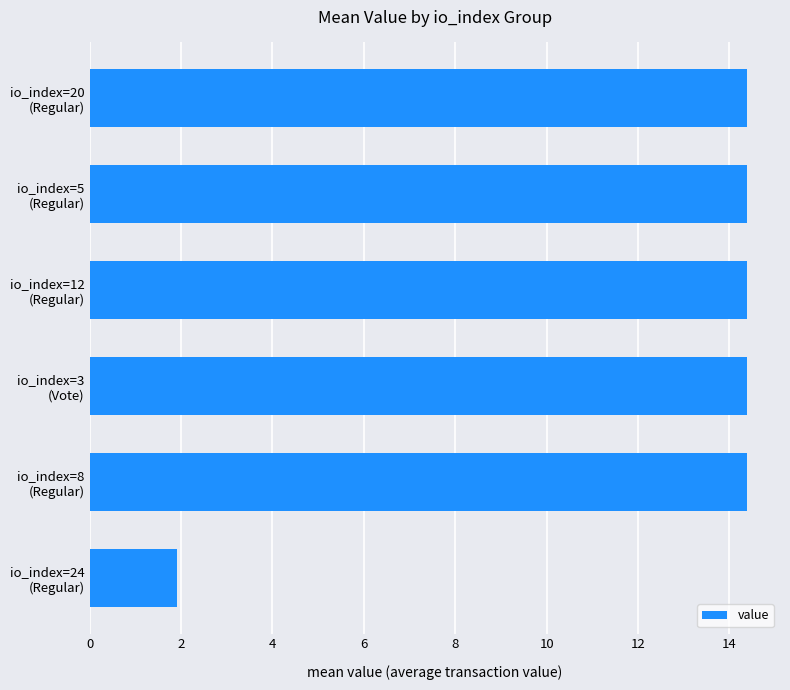

What is the sum of all values?

73.8